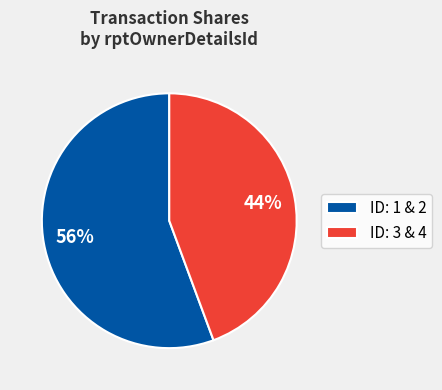

What is the smallest slice in the pie chart?

ID: 3 & 4